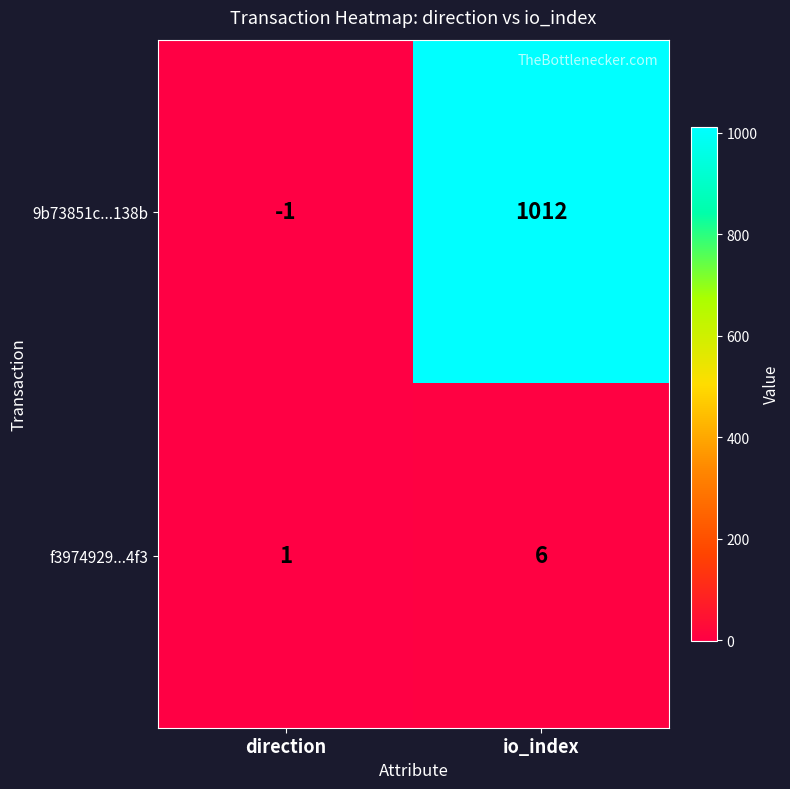

What is the sum of the 9b73851c...138b values at direction and io_index?

1011